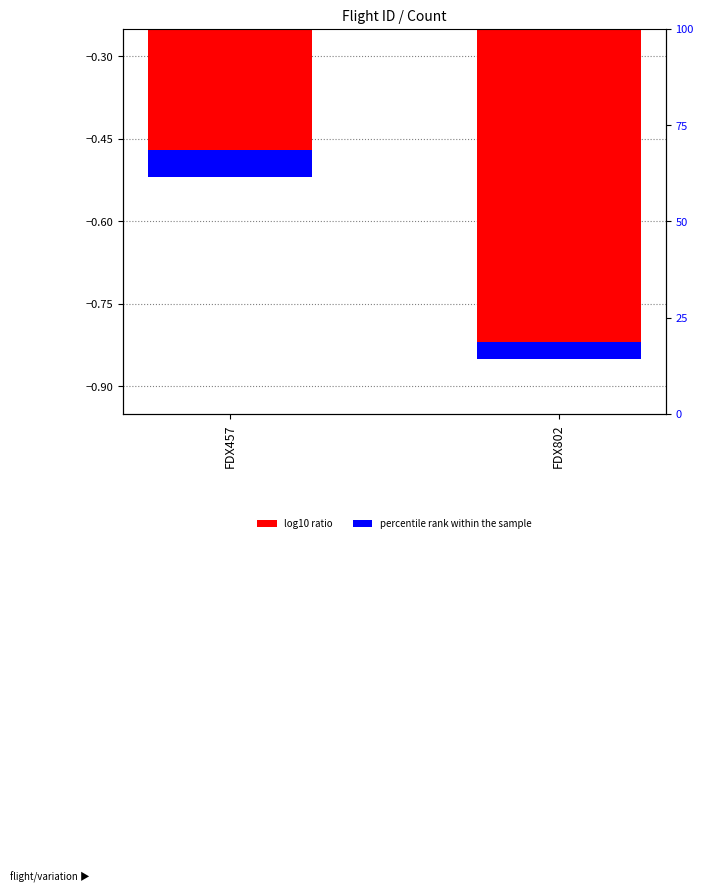

How many distinct data groups are displayed?

2